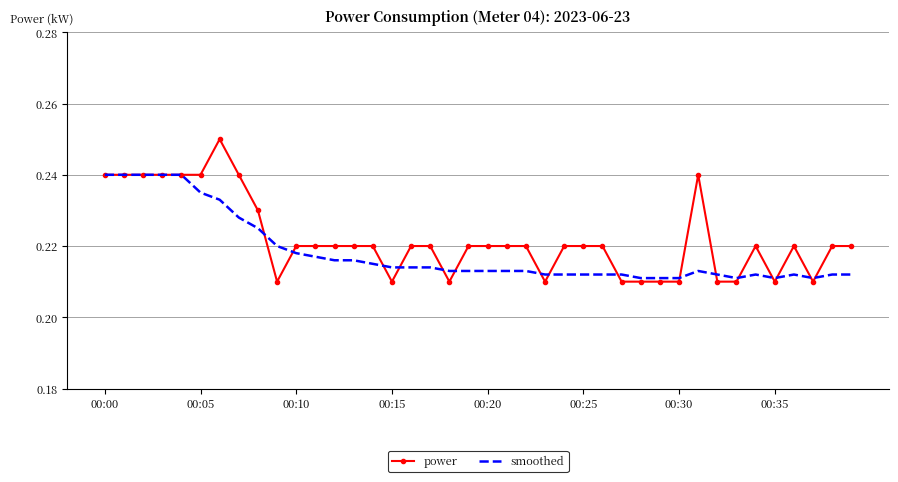

List the series in order of their peak value, highest first.

power, smoothed